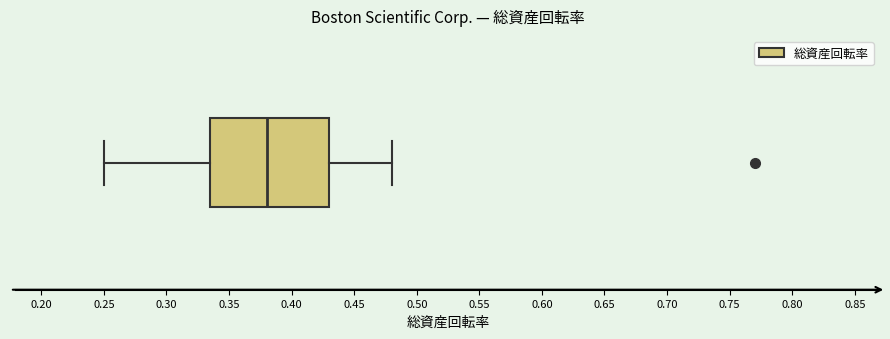

Transcribe this box plot: give where the median line is, the range the box spans, and where the two whiskers end, as read against the x-axis. The values are not printed on the chart, so give them approximately, as read against the axis.

median 0.380, box 0.335 to 0.430, whiskers 0.250 to 0.480